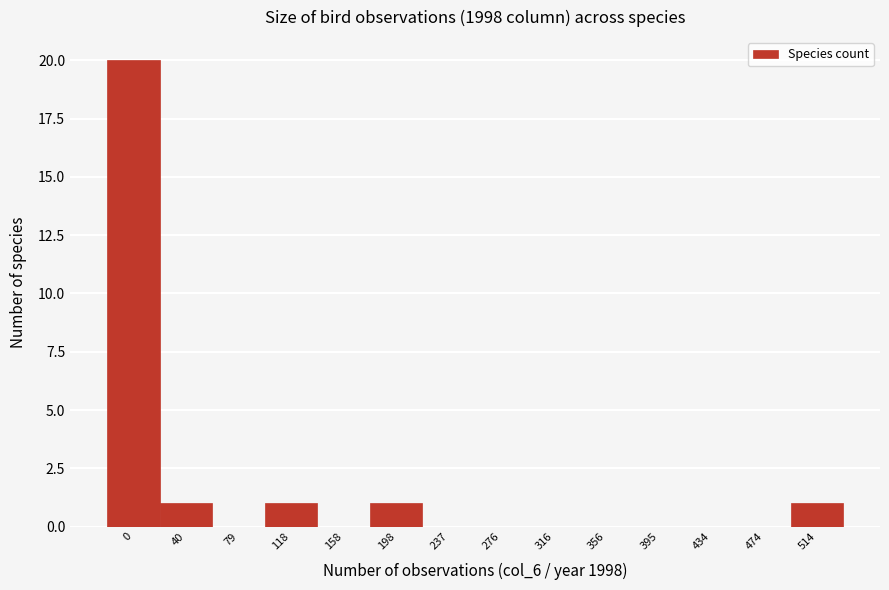

Reading left to right, extract all data points from this chart.

0=20	40=1	79=0	118=1	158=0	198=1	237=0	276=0	316=0	356=0	395=0	434=0	474=0	514=1